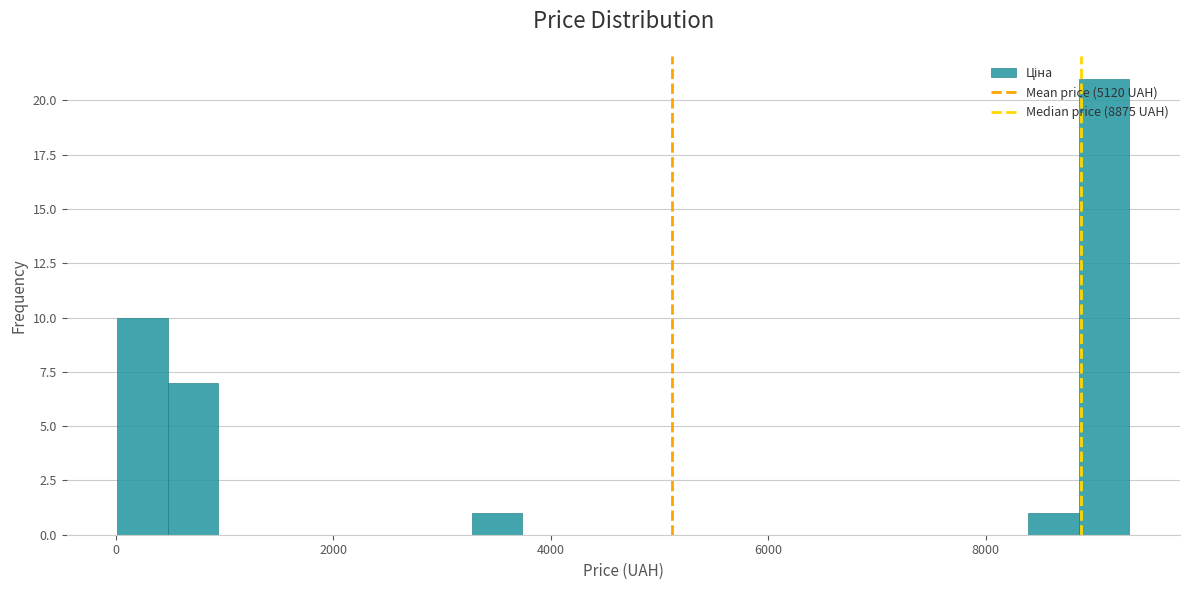

Around what value on the x-axis is the tallest bar? Give the approximate position of its centre, as read against the axis.

9000